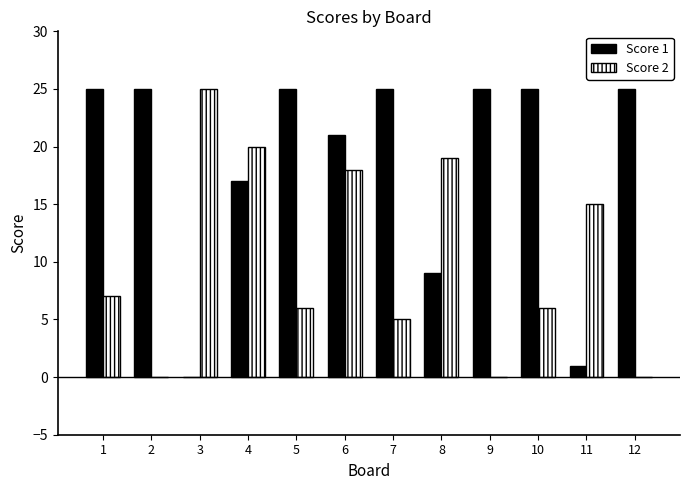

How many series are shown in this chart?

2